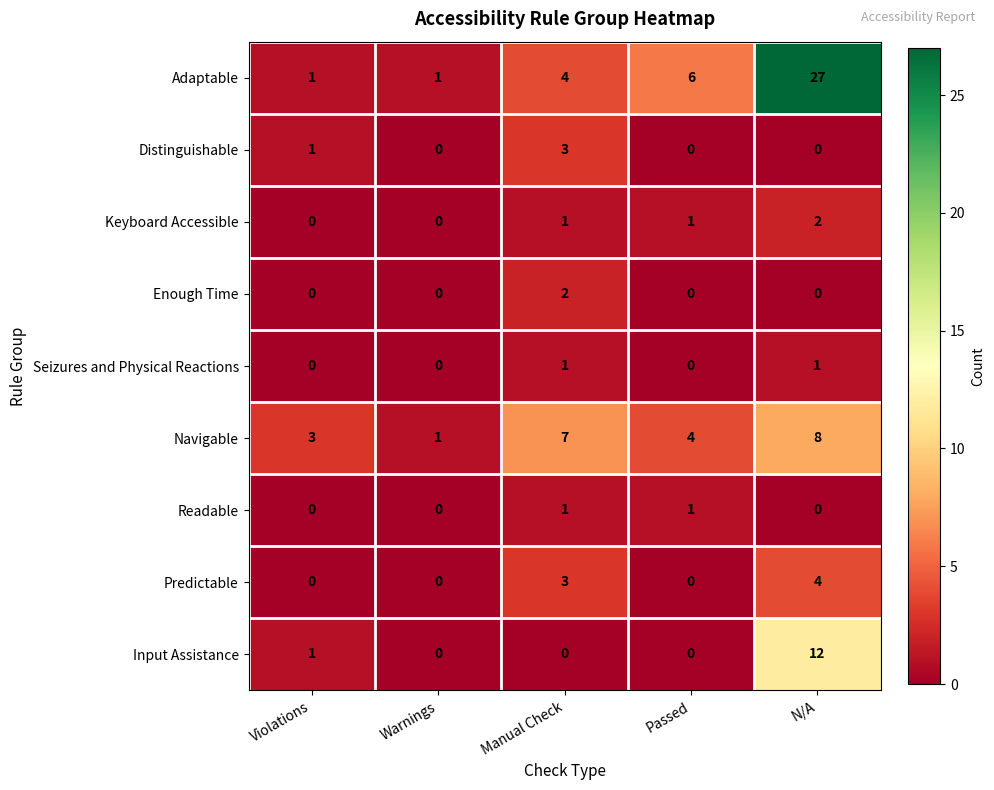

Count the number of categories in the chart.

5